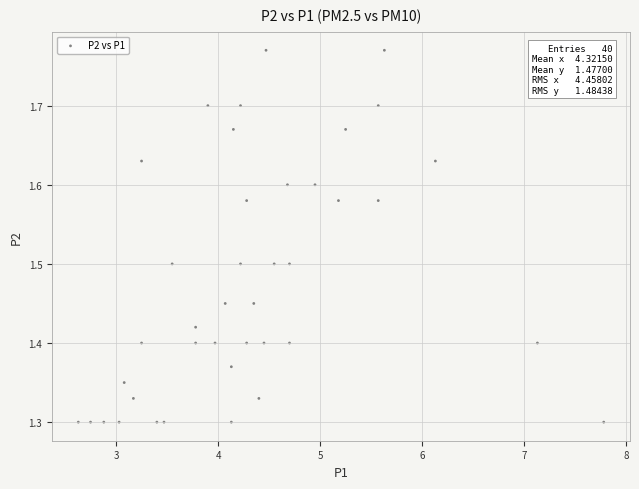

What is the range of Y values (max minus min)?

0.5